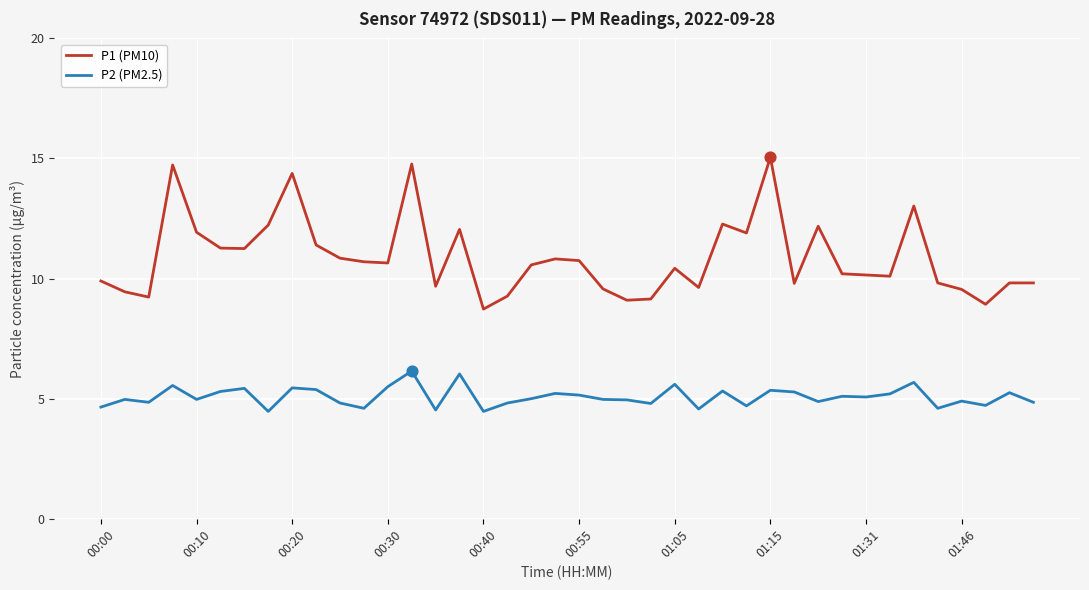

Which series has the largest total across all categories?

P1 (PM10)